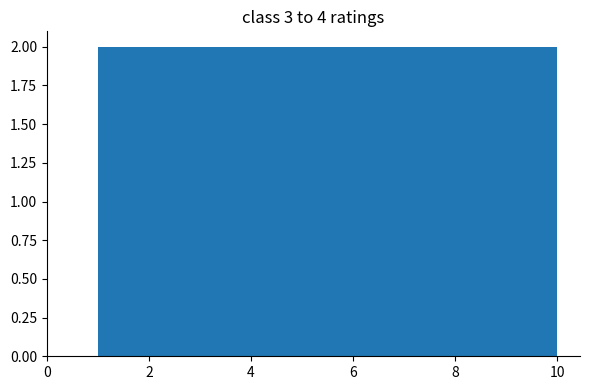

What is the height of the bar covering 1.0 to 1.9 on the x-axis? Neither the bar edges nor the heights are printed on the chart, so give them approximately, as read against the axes.

2